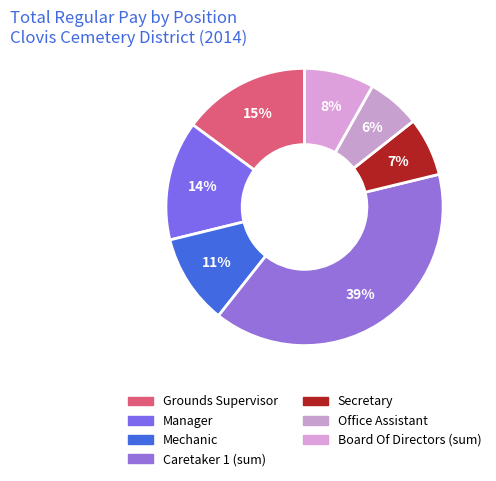

Which category has the smallest portion of the pie?

Office Assistant